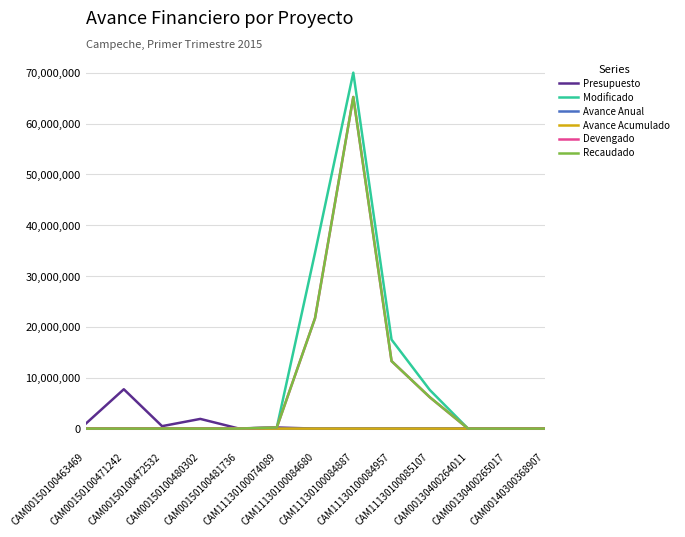

Is it true that Recaudado equals 0.0 at CAM00150100472532?

True